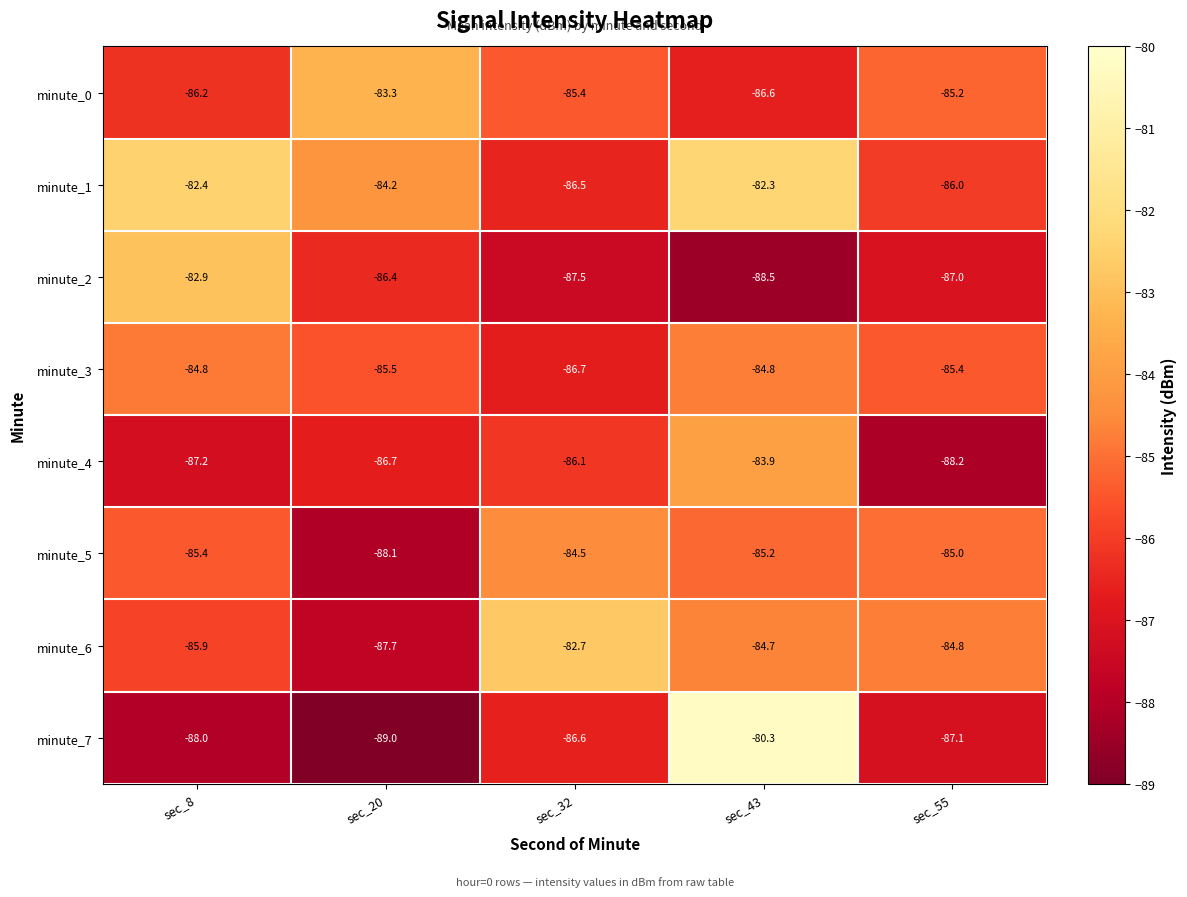

Which series has the largest total across all categories?

minute_1